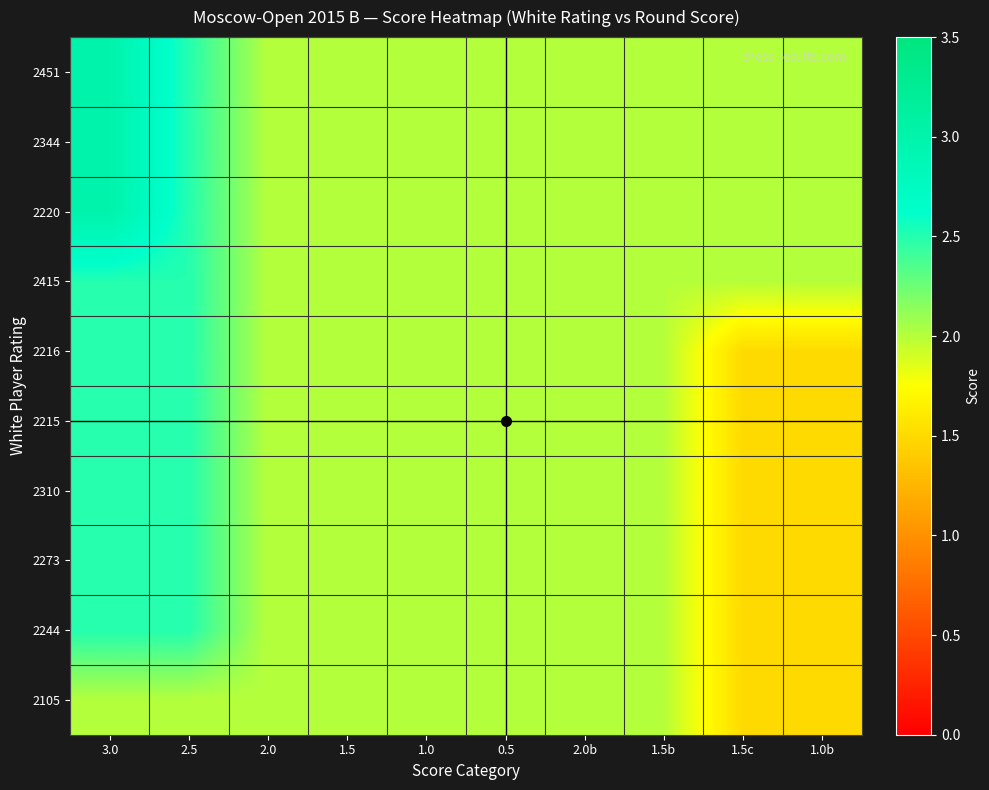

Count the number of data series in this chart.

10